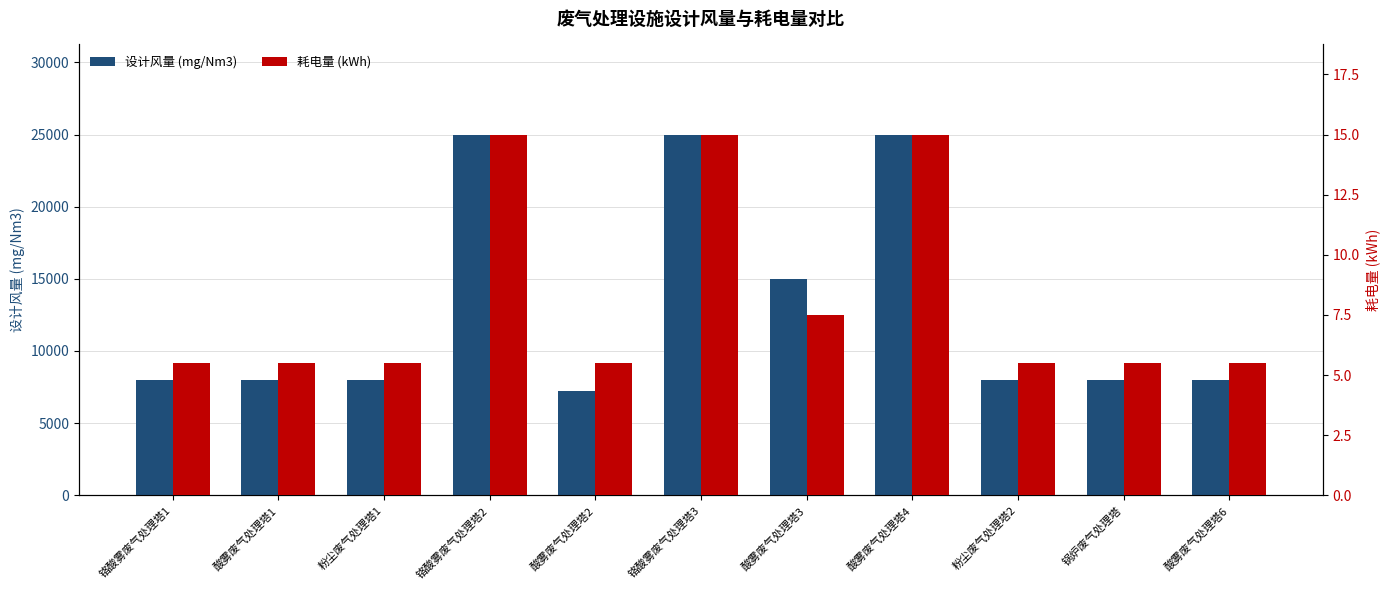

Is it true that 设计风量 (mg/Nm3) equals 13149.0 at 铬酸雾废气处理塔2?

False